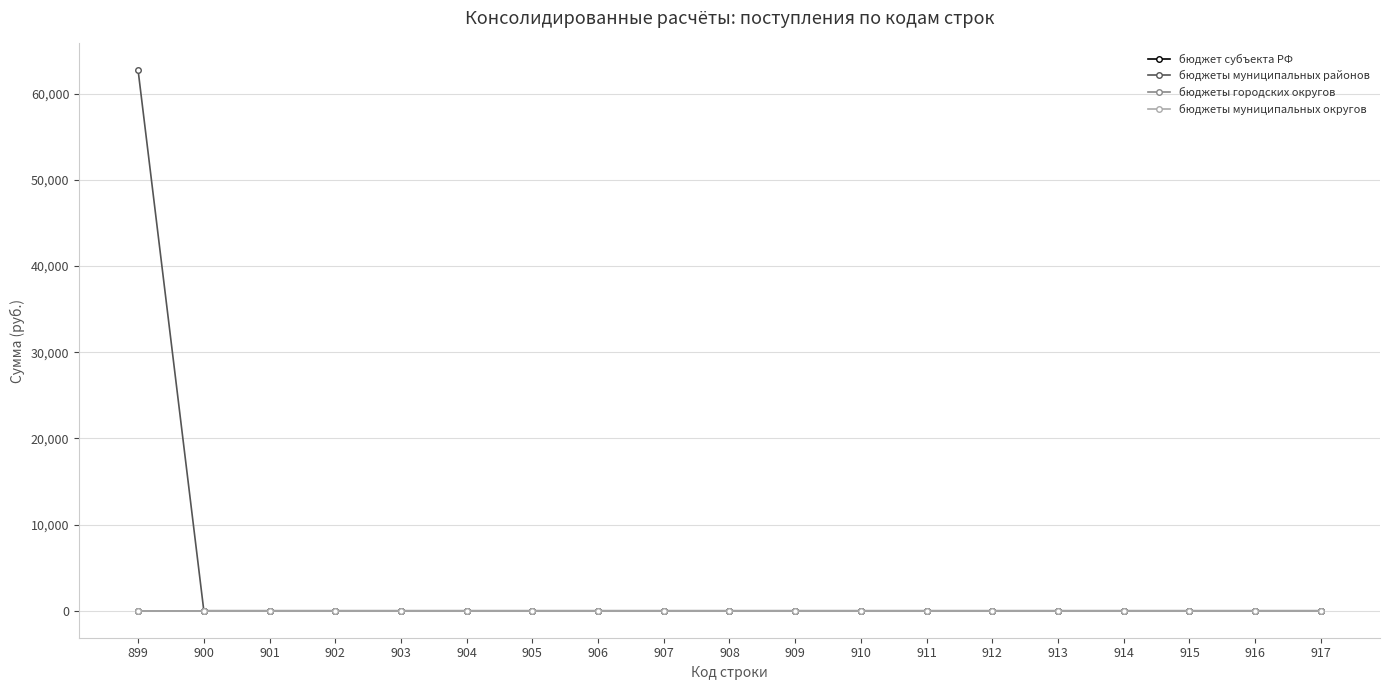

What is the difference between the maximum and minimum values in the бюджеты муниципальных районов series?

62700